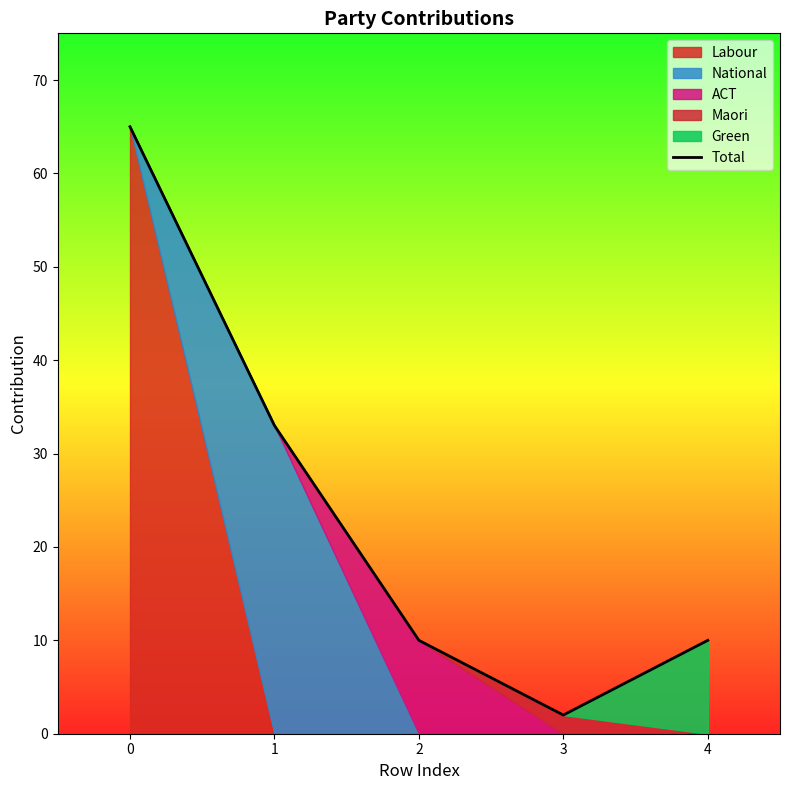

Between 3 and 2, which is larger?

2